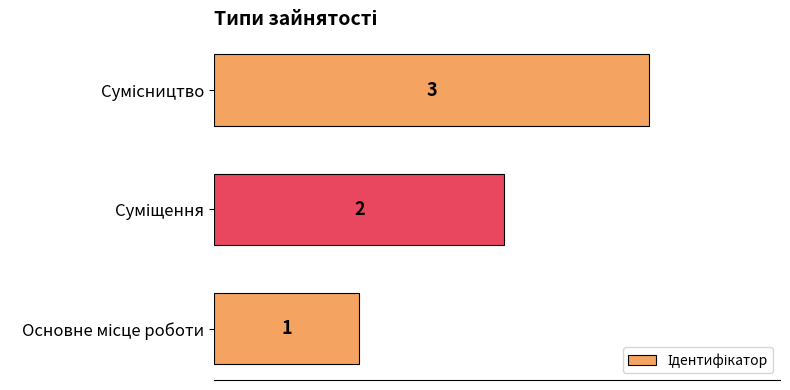

What is the greatest value displayed?

3